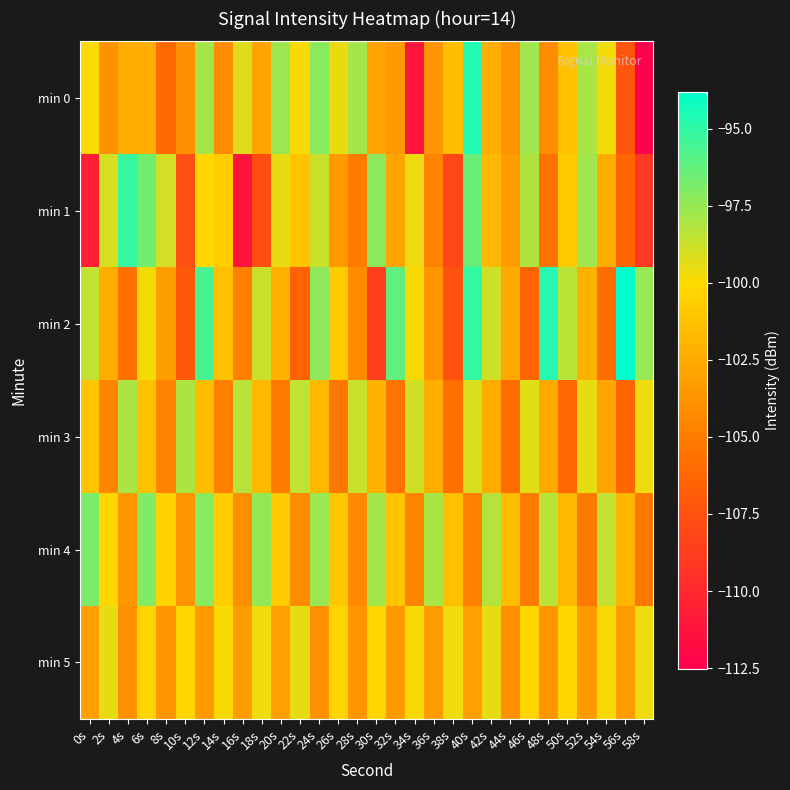

How many data points does each series have?

30